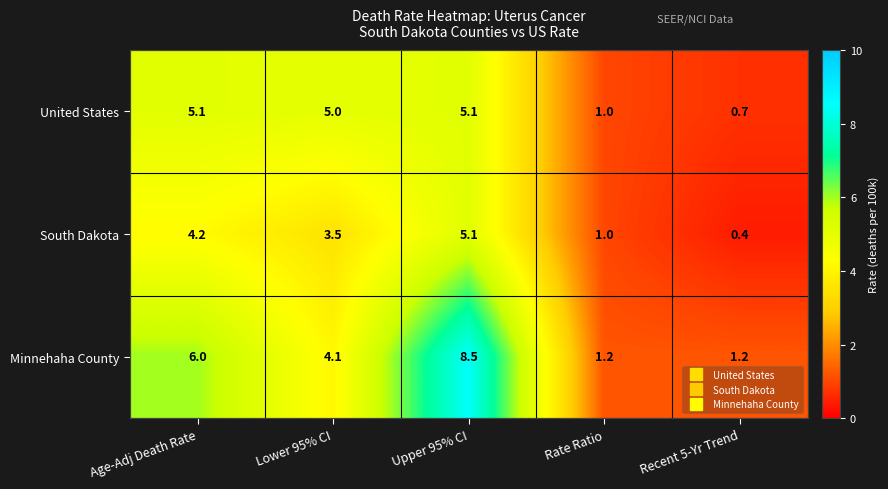

Which series changed the most between Age-Adj Death Rate and Lower 95% CI?

Minnehaha County